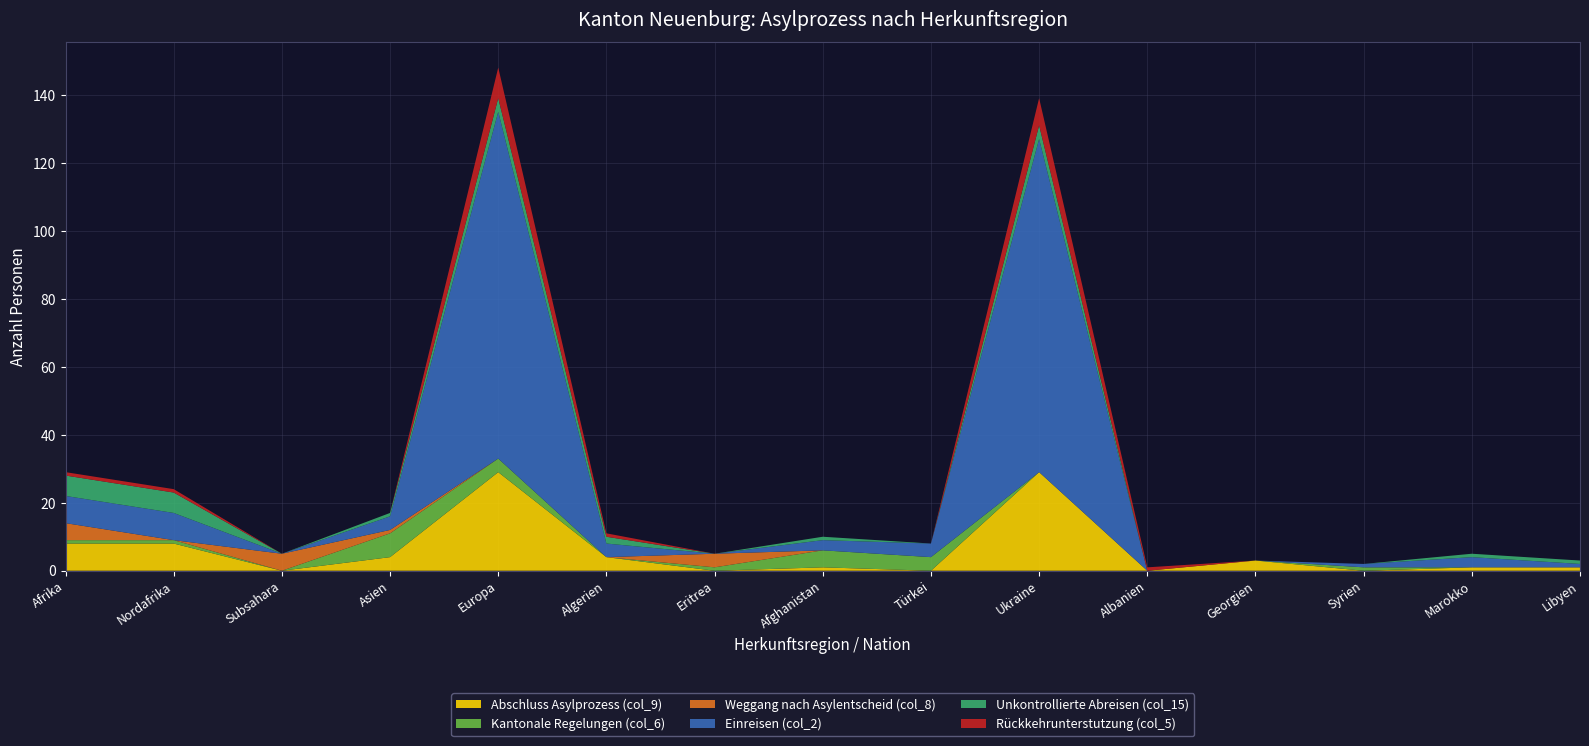

Reading left to right, transcribe all the data shown in this chart.

Abschluss Asylprozess (col_9): 8	8	0	4	29	4	0	1	0	29	0	3	0	1	1
Kantonale Regelungen (col_6): 1	1	0	7	4	0	1	5	4	0	0	0	1	0	0
Weggang nach Asylentscheid (col_8): 5	0	5	1	0	0	4	0	0	0	0	0	0	0	0
Einreisen (col_2): 8	8	0	4	102	4	0	3	4	98	0	0	1	3	1
Unkontrollierte Abreisen (col_15): 6	6	0	1	4	2	0	1	0	4	0	0	0	1	1
Rückkehrunterstutzung (col_5): 1	1	0	0	9	1	0	0	0	8	1	0	0	0	0